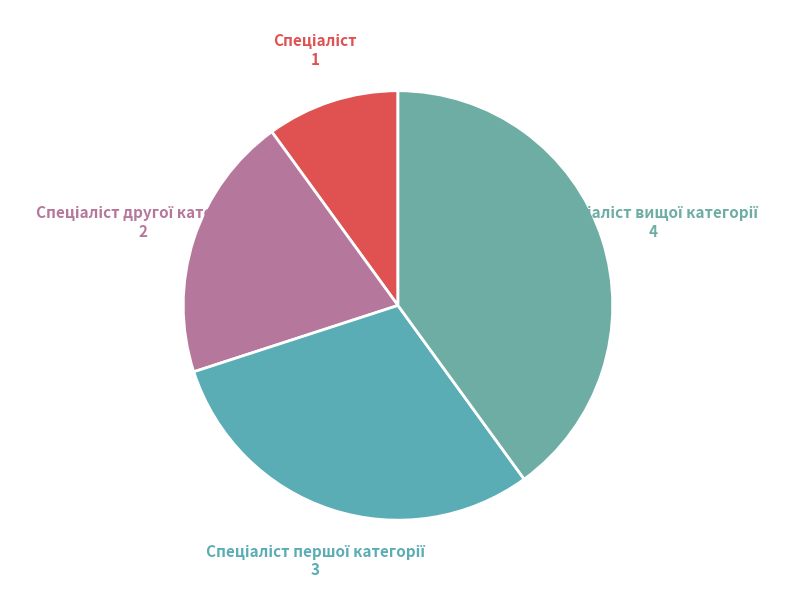

Is there any slice that represents more than half of the pie?

No